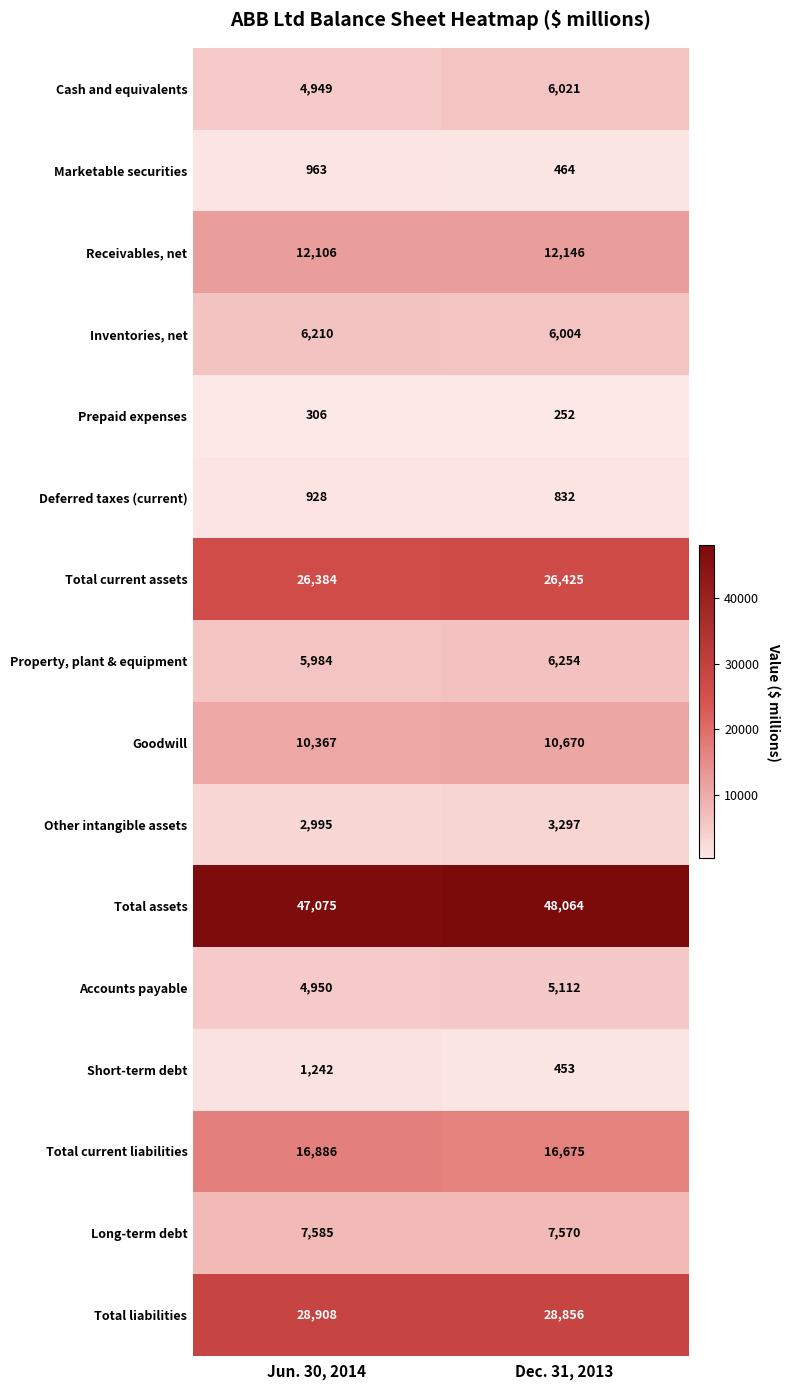

True or false: Total current assets has a value of 41675 at Jun. 30, 2014.

False